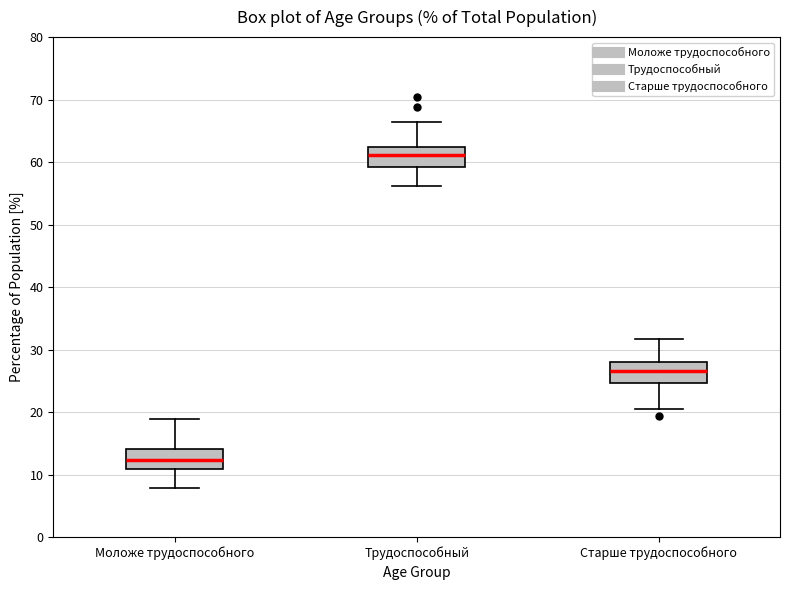

Which box's median line is the highest?

Трудоспособный